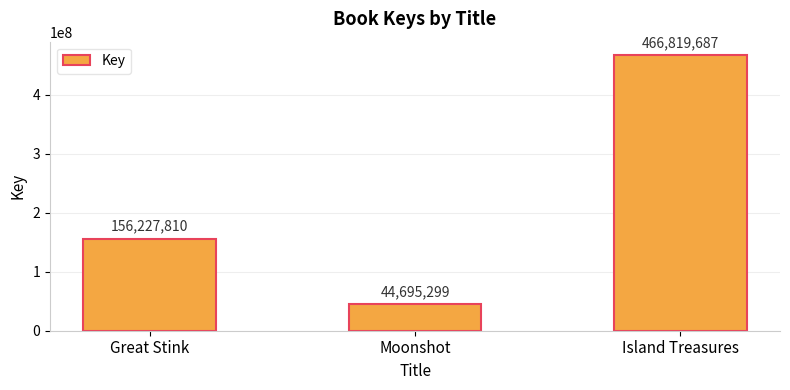

What is the change in value from Great Stink to Moonshot?

-111532511